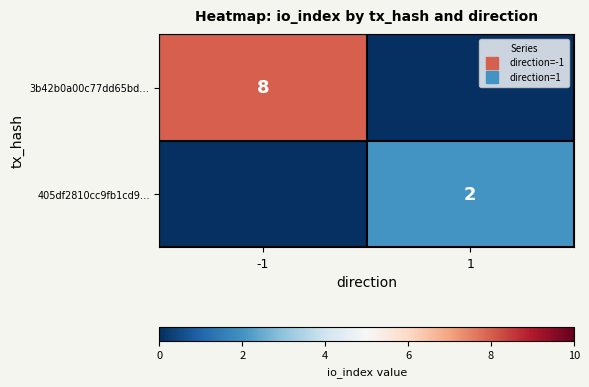

Count the 405df2810cc9fb1cd9… values in the range 0 to 2.

2